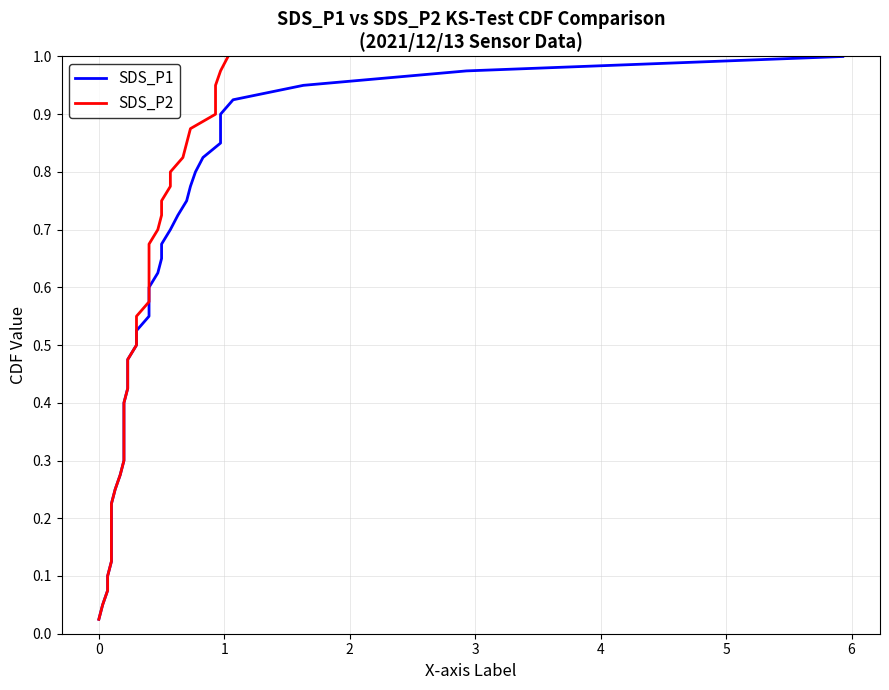

What is the maximum value for SDS_P2?

1.0